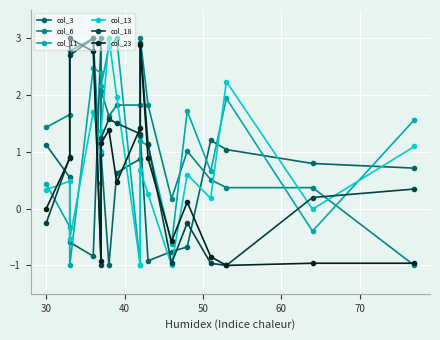

Which series has the largest range (max minus min)?

col_3